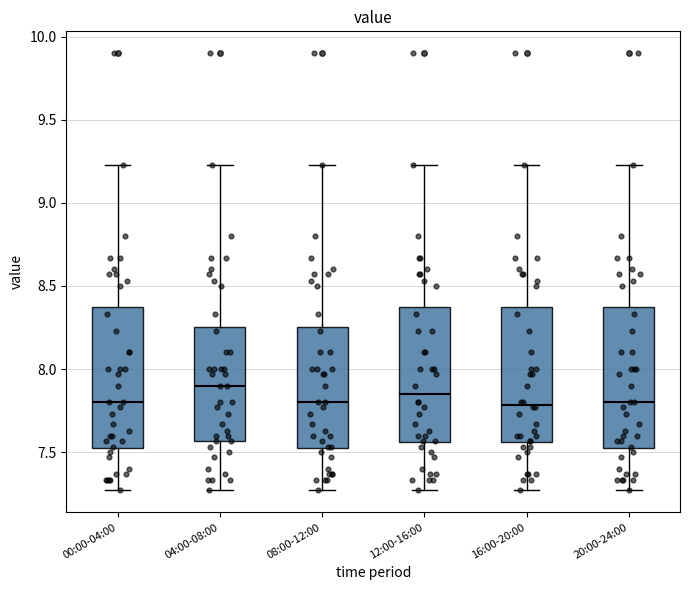

Where does the median line of the box for 04:00-08:00 sit on the y-axis? The values are not printed on the chart, so give them approximately, as read against the axis.

7.90